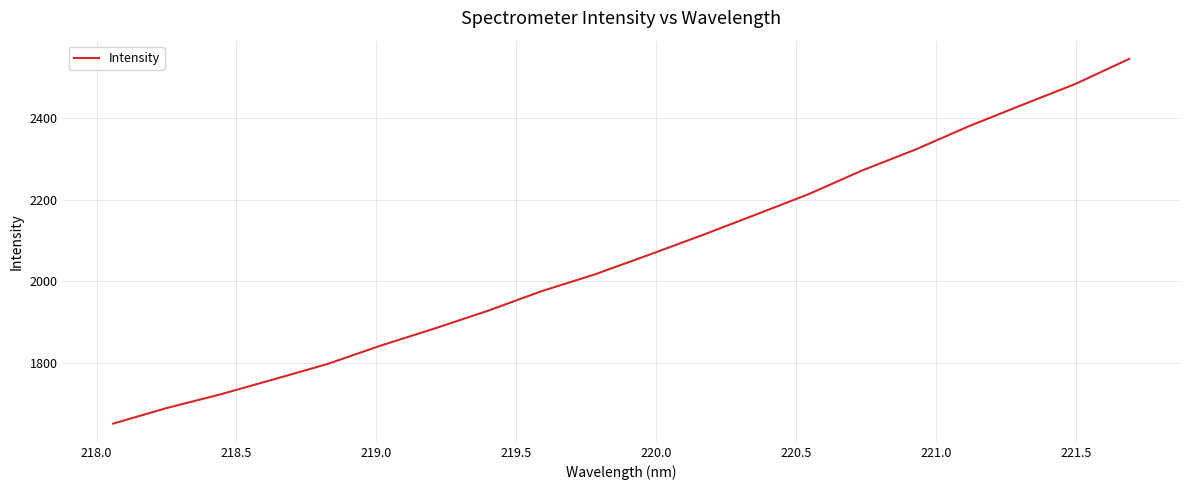

What is the average value?

2062.7